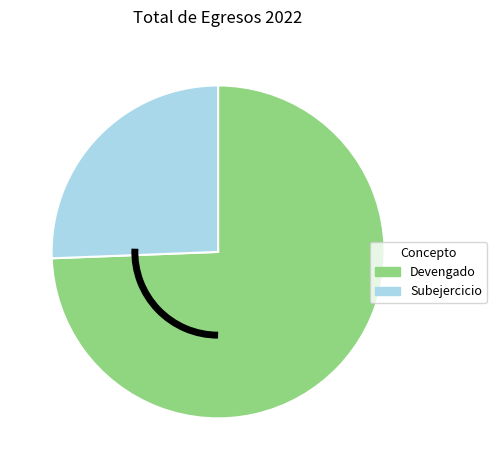

True or false: Subejercicio accounts for 26% of the total.

True